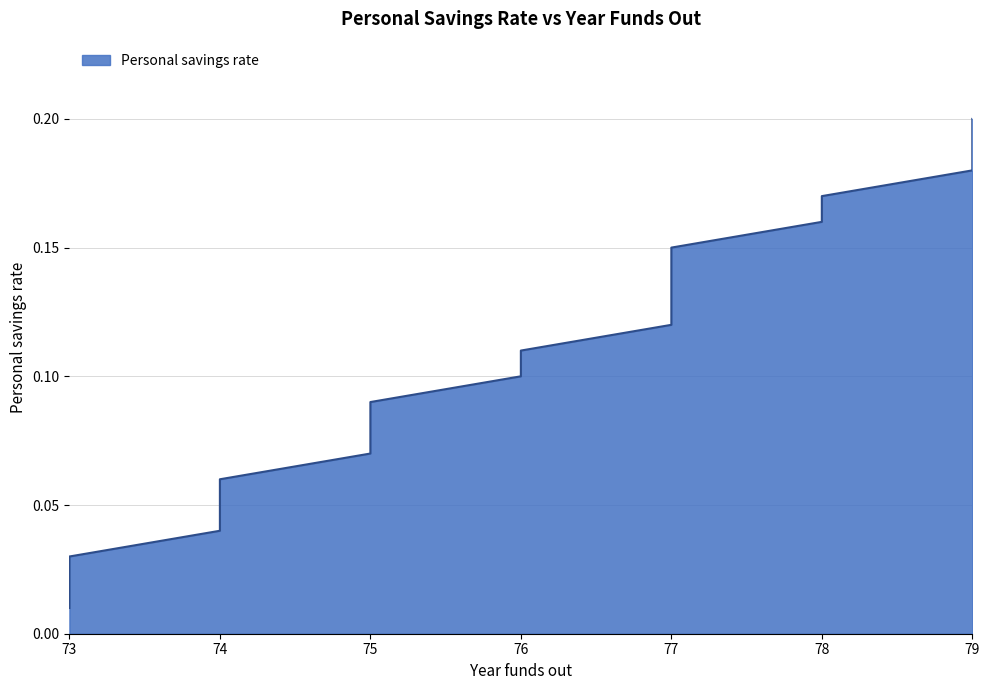

What is the average value?

0.1